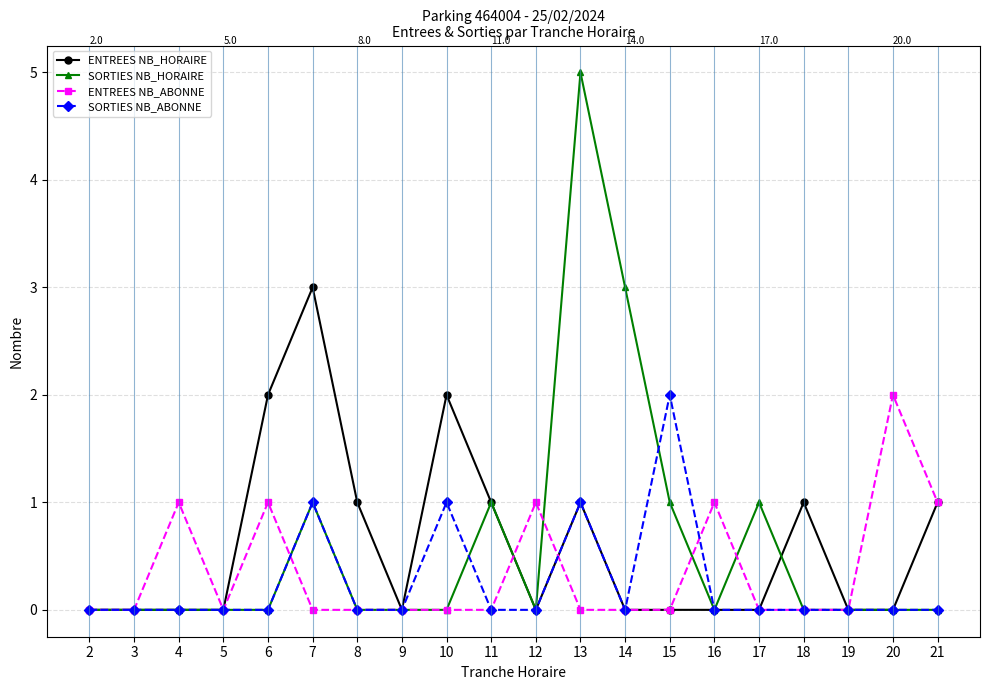

What is the approximate value of SORTIES NB_HORAIRE at 13?

5